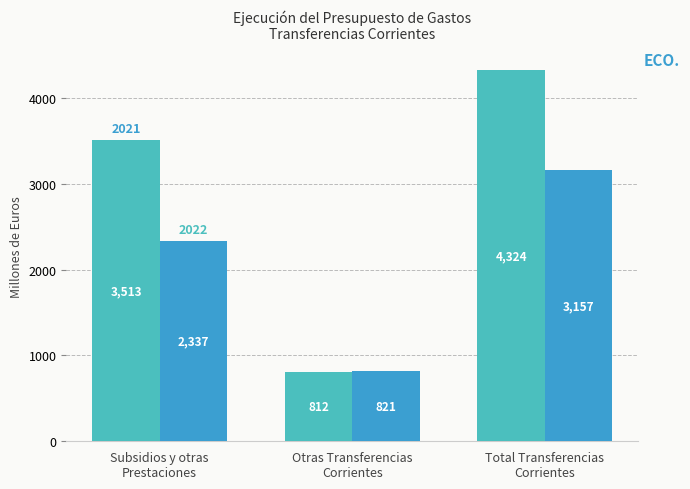

What is the minimum value shown in the chart?

811.8